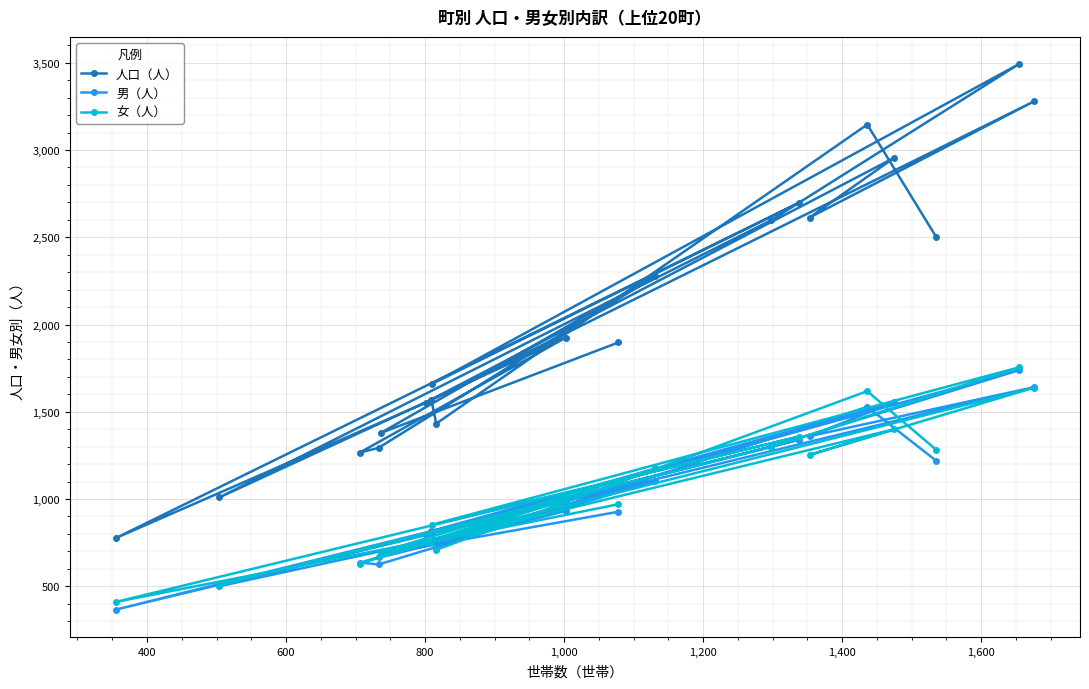

Reading left to right, list all the values displayed in this chart.

人口（人）: 1897	1378	2278	1293	1266	1924	1009	2598	3492	1660	2698	776	1552	3279	2613	2956	1570	1432	3146	2503
男（人）: 927	683	1103	625	636	931	500	1300	1738	807	1340	366	793	1641	1360	1556	816	723	1528	1220
女（人）: 970	695	1175	668	630	993	509	1298	1754	853	1358	410	759	1638	1253	1400	754	709	1618	1283